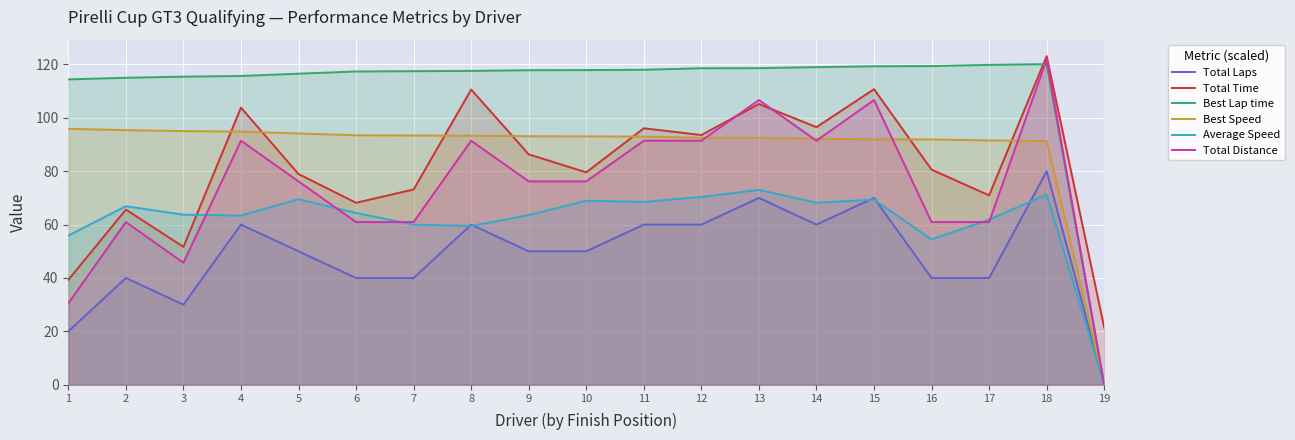

What is the difference between the maximum and second lowest values in the Best Lap time series?

5.7